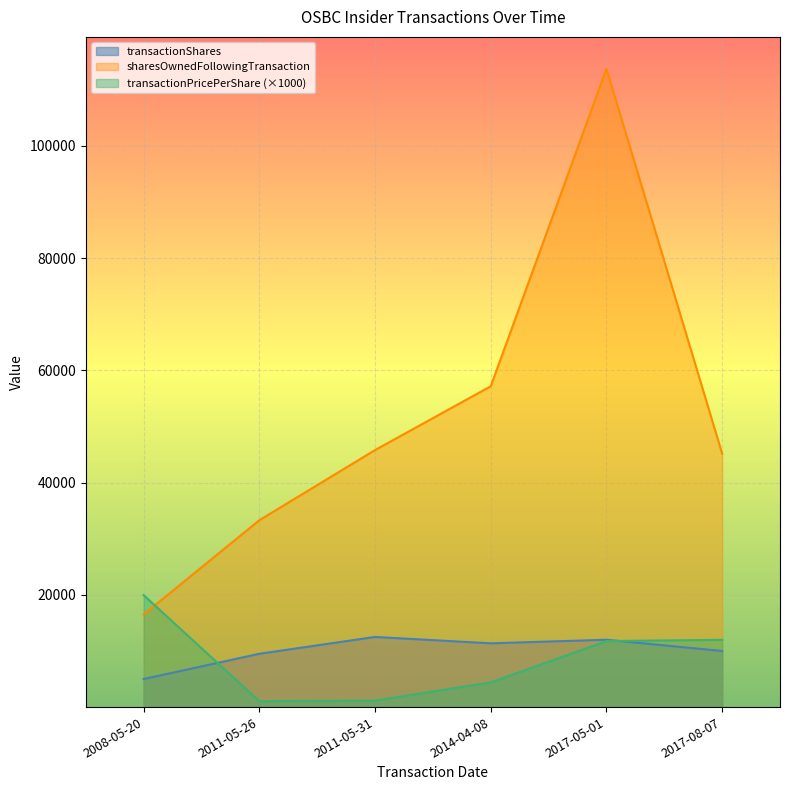

What is the spread (max minus min) of values at 2008-05-20?

14946.6